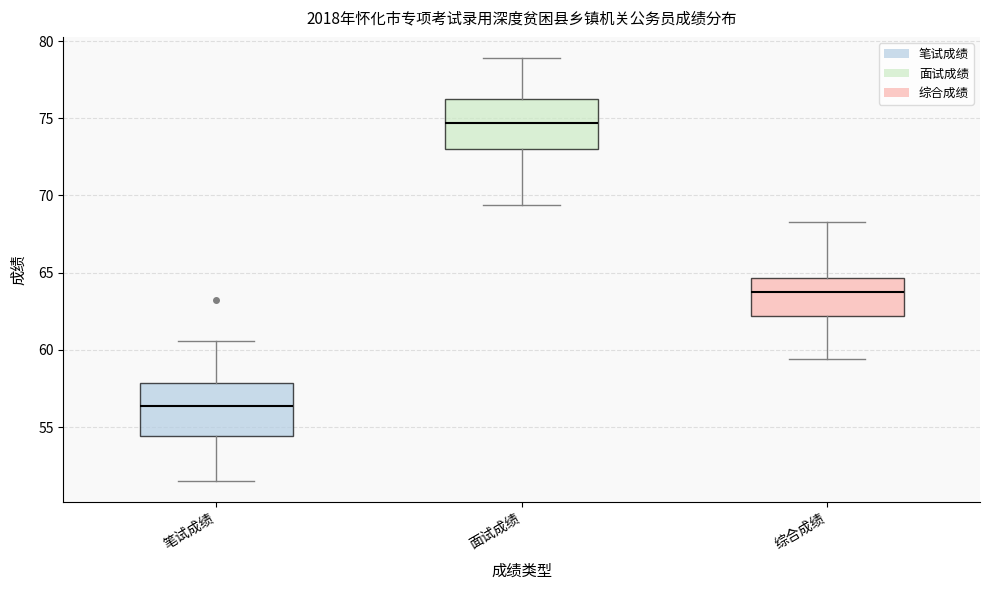

Reading left to right, transcribe this box plot: for each box, give where its median line is, the range the box spans, and where its two whiskers end, as read against the y-axis. The values are not printed on the chart, so give them approximately, as read against the axis.

笔试成绩: median 56.5, box 54.5 to 58.0, whiskers 51.5 to 60.5
面试成绩: median 74.5, box 73.0 to 76.5, whiskers 69.5 to 79.0
综合成绩: median 64.0, box 62.0 to 64.5, whiskers 59.5 to 68.5